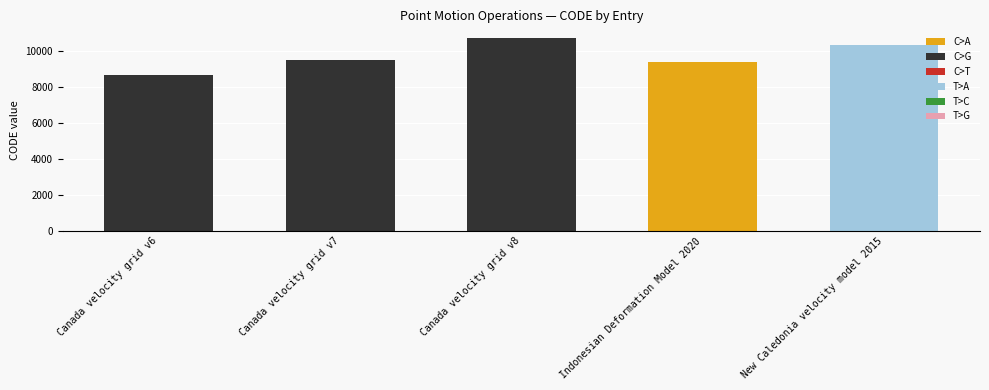

The chart shows a value of 18016 at New Caledonia velocity model 2015. True or false?

False